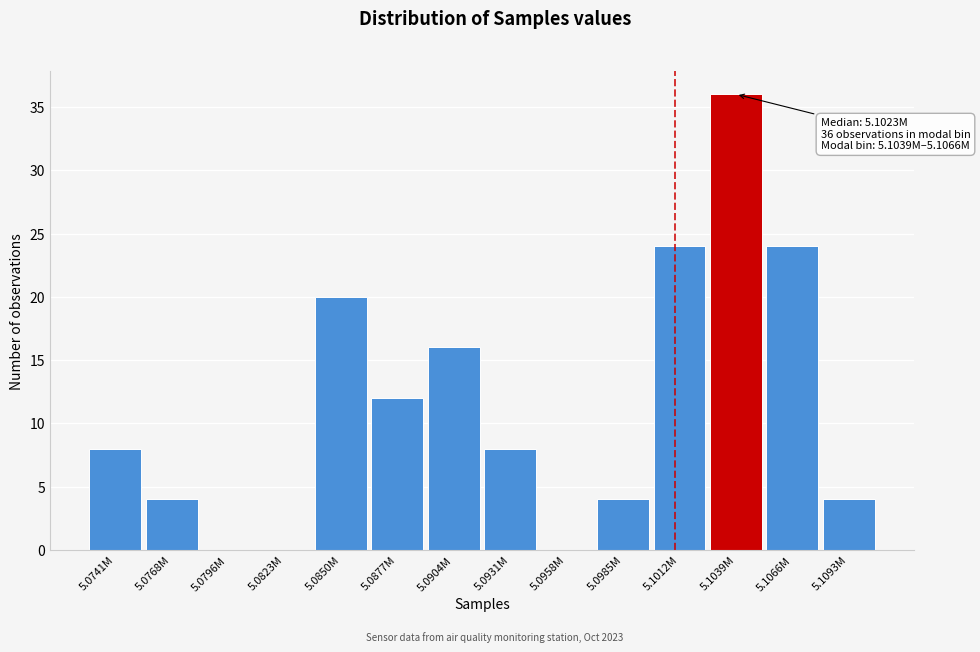

Reading right to left, list all the values displayed in this chart.

5.1093M=4	5.1066M=24	5.1039M=36	5.1012M=24	5.0985M=4	5.0958M=0	5.0931M=8	5.0904M=16	5.0877M=12	5.0850M=20	5.0823M=0	5.0796M=0	5.0768M=4	5.0741M=8